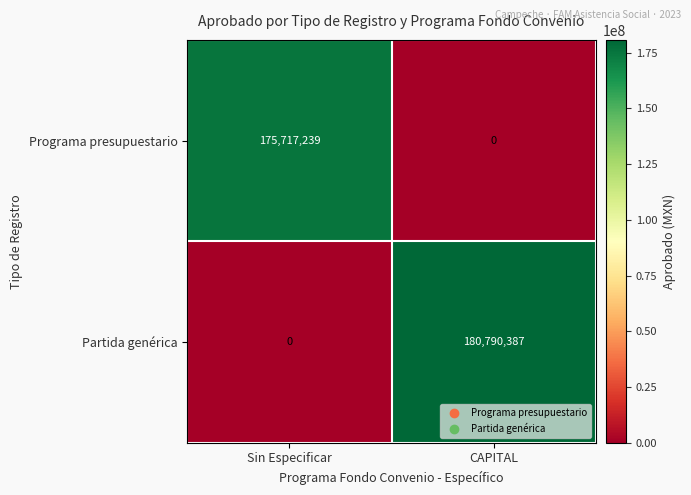

What is the difference between the maximum and minimum values in the Partida genérica series?

180790387